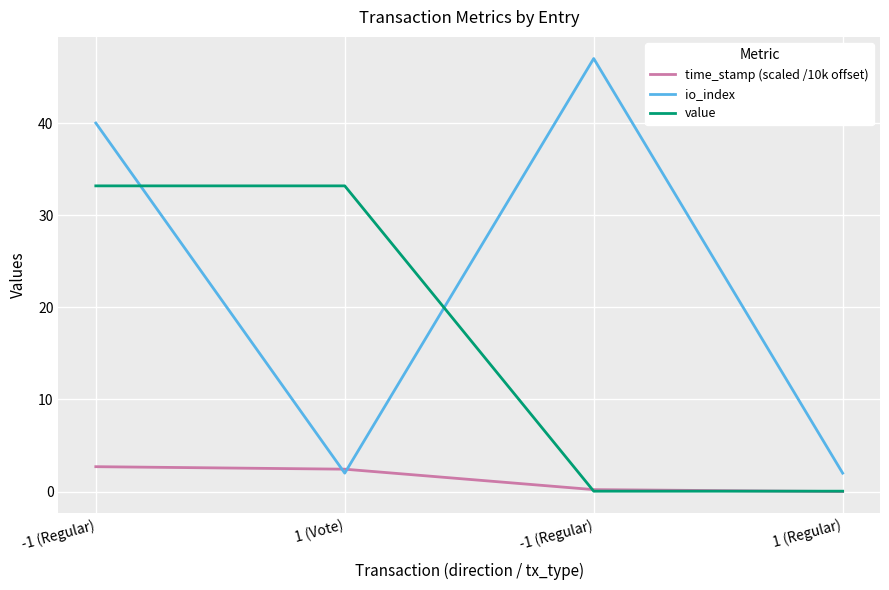

What are all the series names shown in the legend?

time_stamp (scaled /10k offset), io_index, value